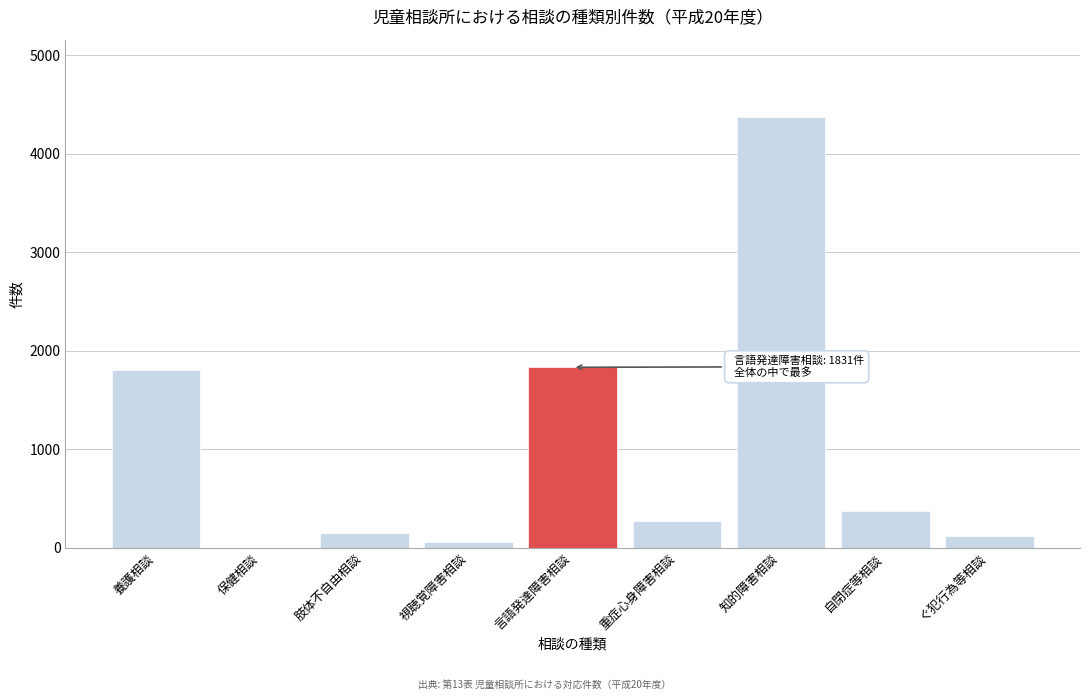

Reading left to right, list all the values displayed in this chart.

養護相談=1805	保健相談=1	肢体不自由相談=154	視聴覚障害相談=57	言語発達障害相談=1831	重症心身障害相談=271	知的障害相談=4370	自閉症等相談=372	ぐ犯行為等相談=114